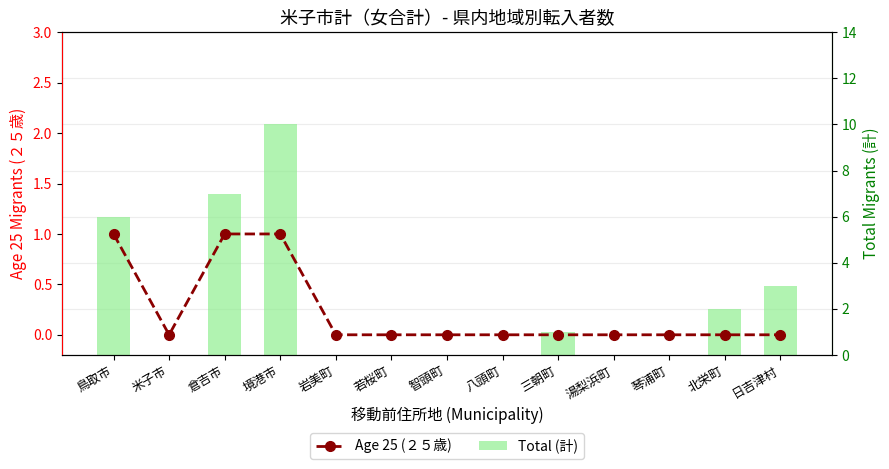

What is the difference between the maximum and minimum values in the Age 25 (２５歳) series?

1